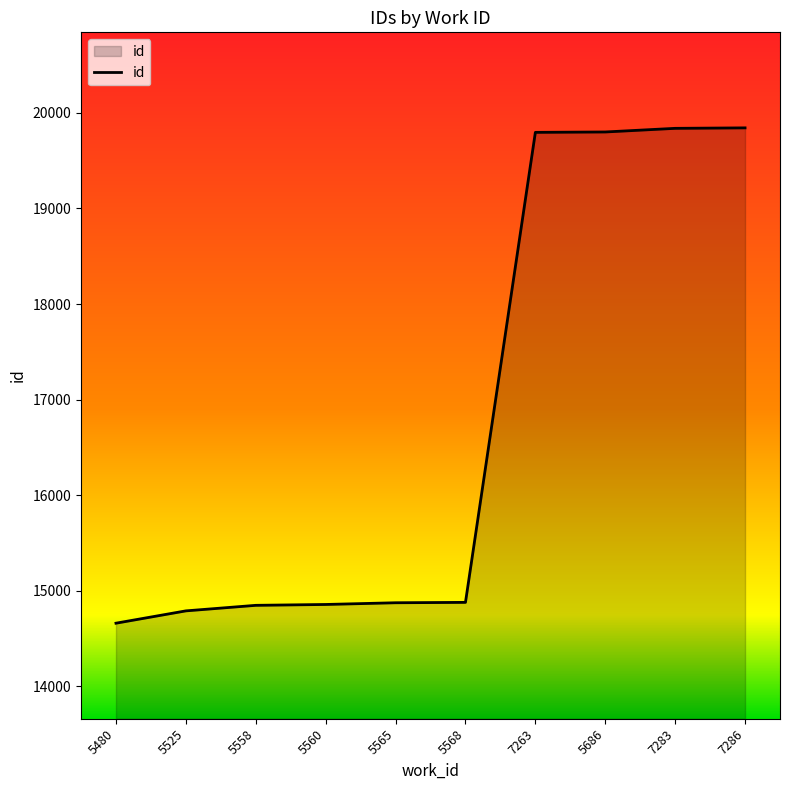

What is the smallest value displayed?

14659